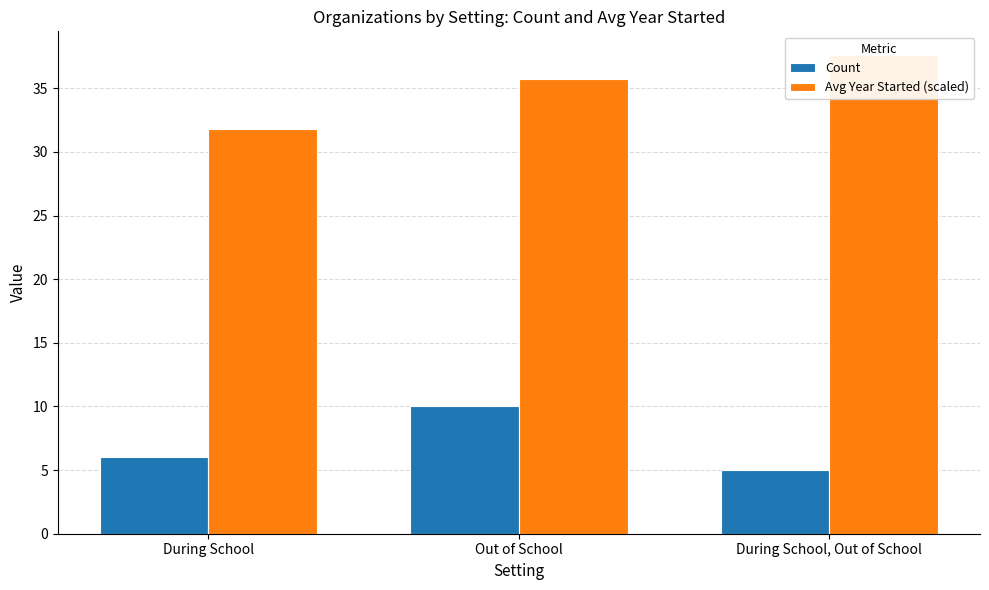

How many groups of bars are there?

3